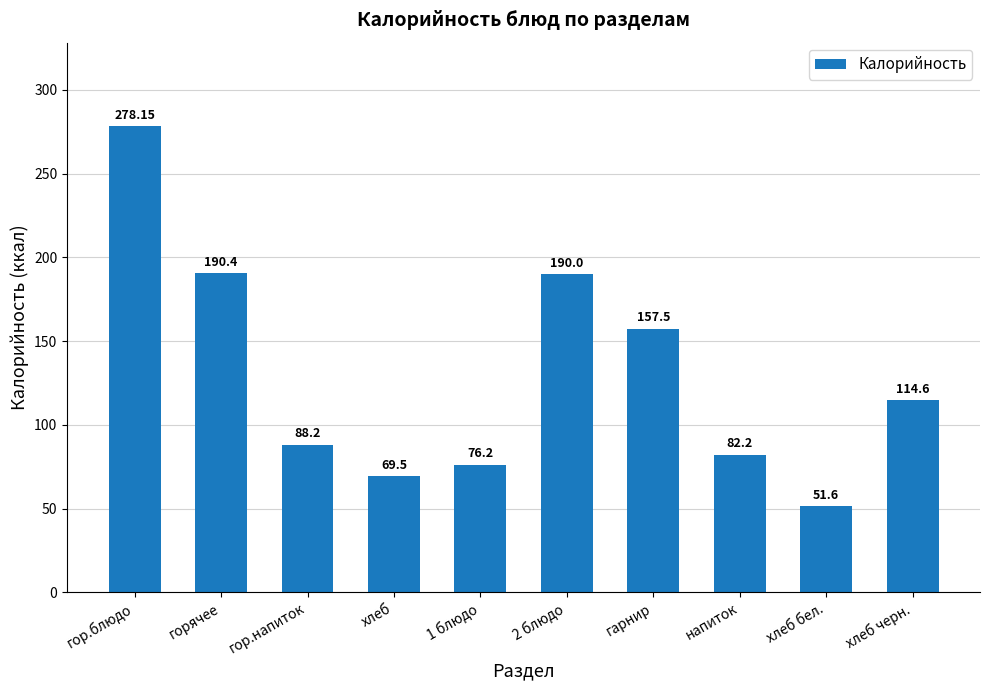

Rank the categories by value from highest to lowest.

гор.блюдо, горячее, 2 блюдо, гарнир, хлеб черн., гор.напиток, напиток, 1 блюдо, хлеб, хлеб бел.